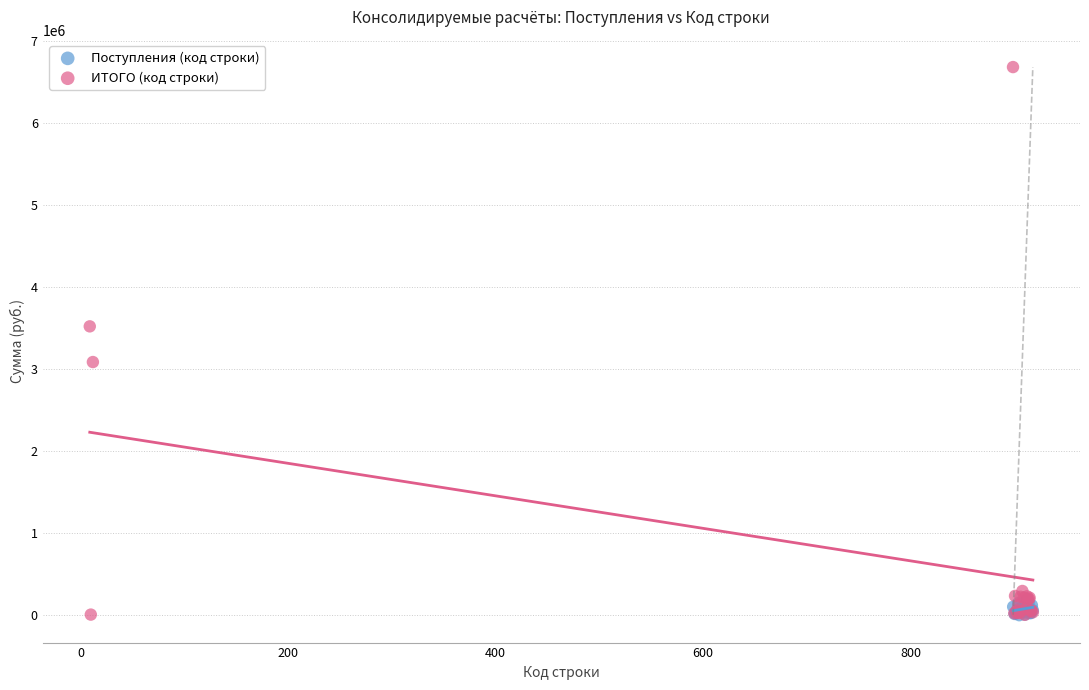

Which series contains the highest Y value?

ИТОГО (код строки)